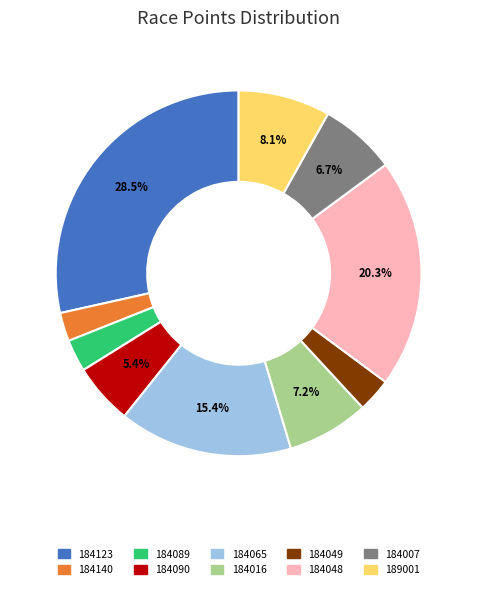

Is it true that 184089 is 3% of the pie?

True